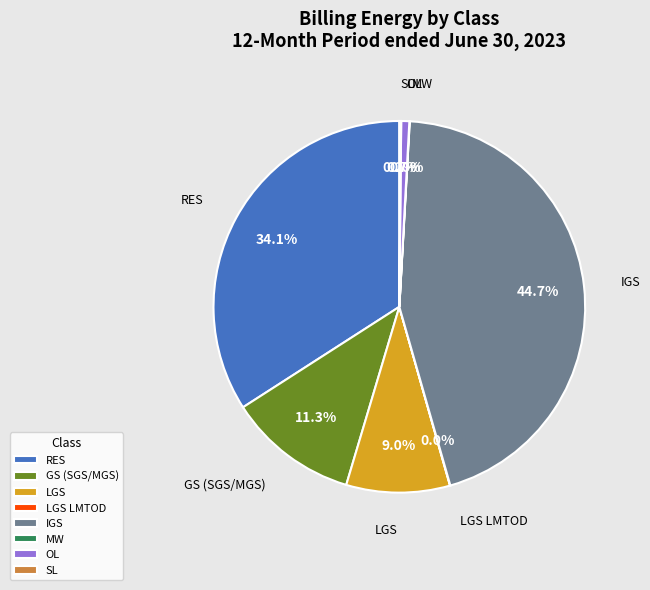

Does RES represent more than half of the total?

No